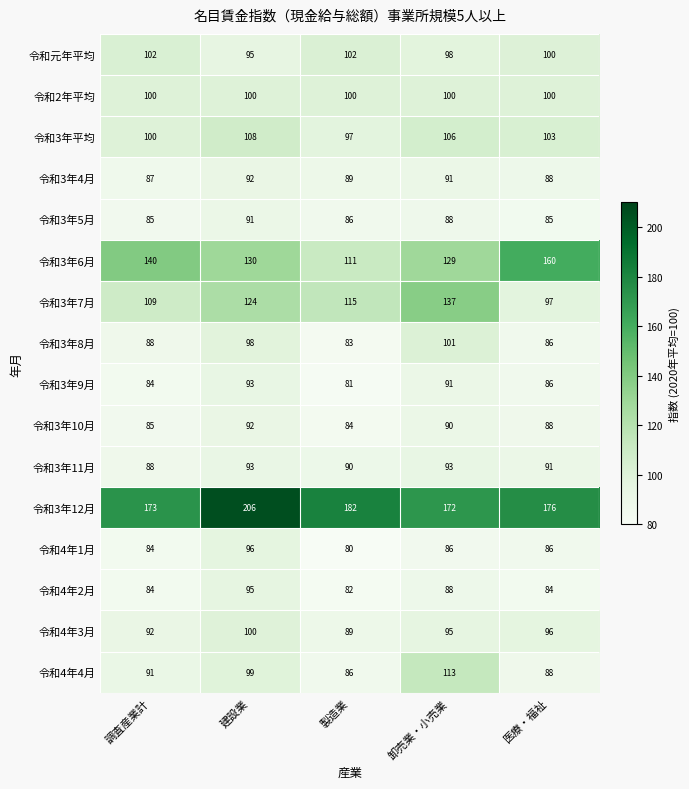

Is it true that 令和3年12月 equals 45 at 卸売業・小売業?

False